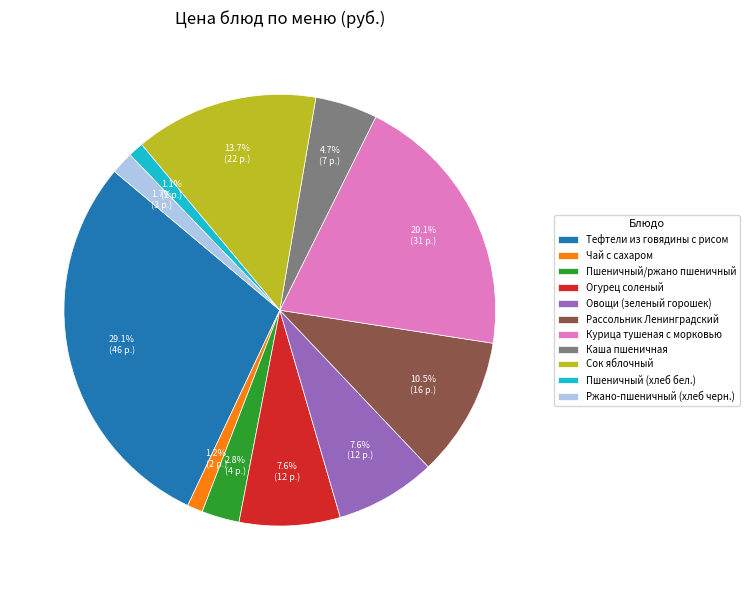

Approximately how many times larger is the value at Пшеничный (хлеб бел.) compared to Рассольник Ленинградский?

0.1